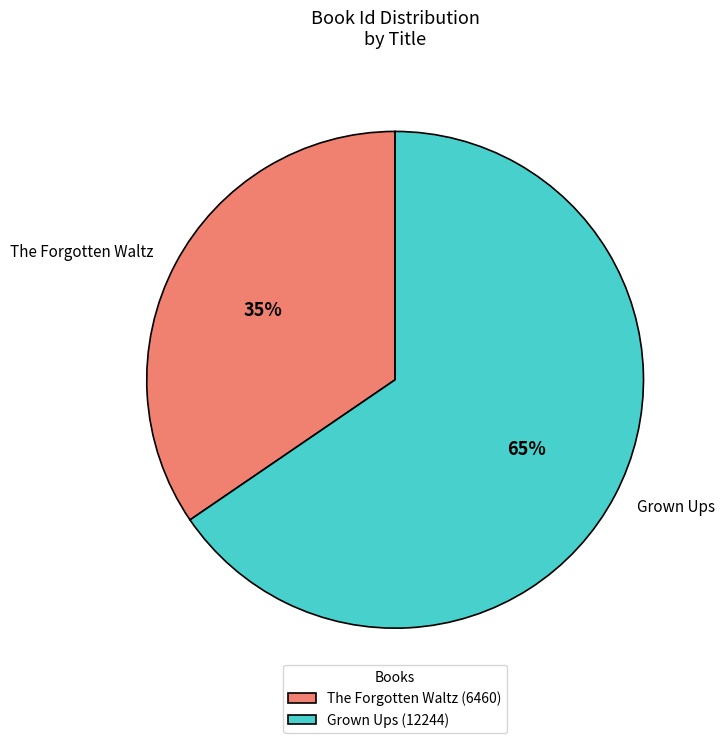

Which slice is the largest?

Grown Ups